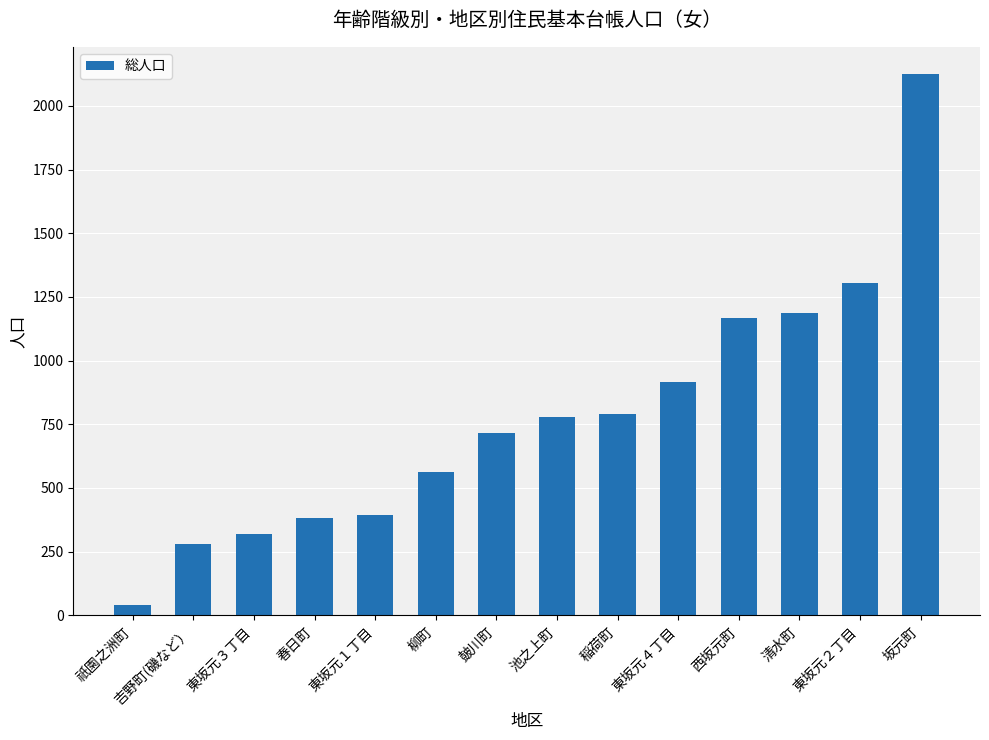

How many bars are there in total?

14